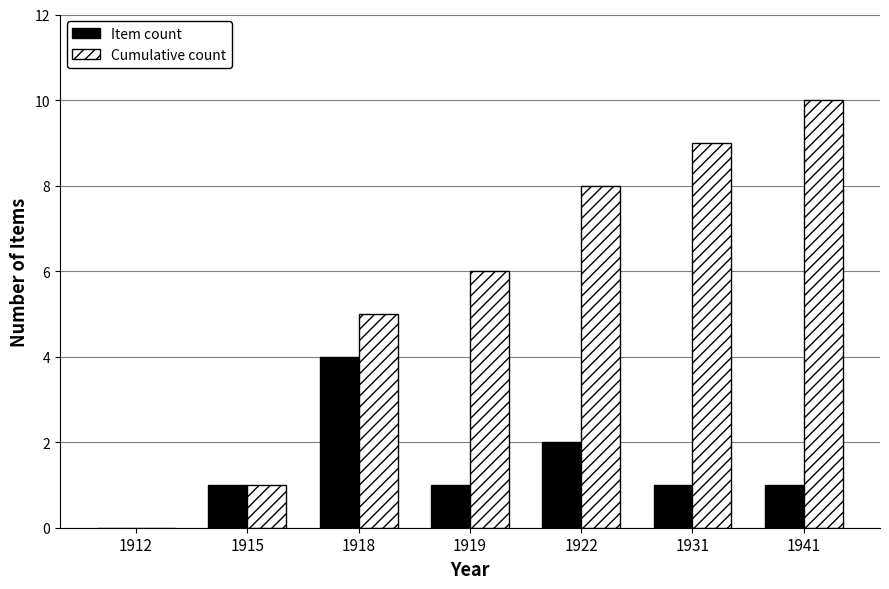

Count the number of data series in this chart.

2